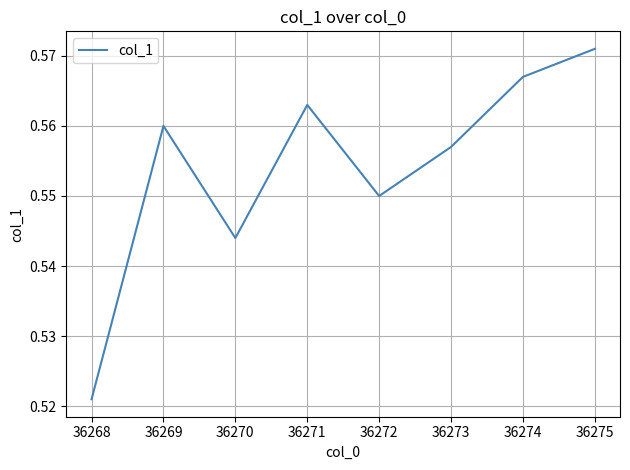

What is the sum of all values?

4.4